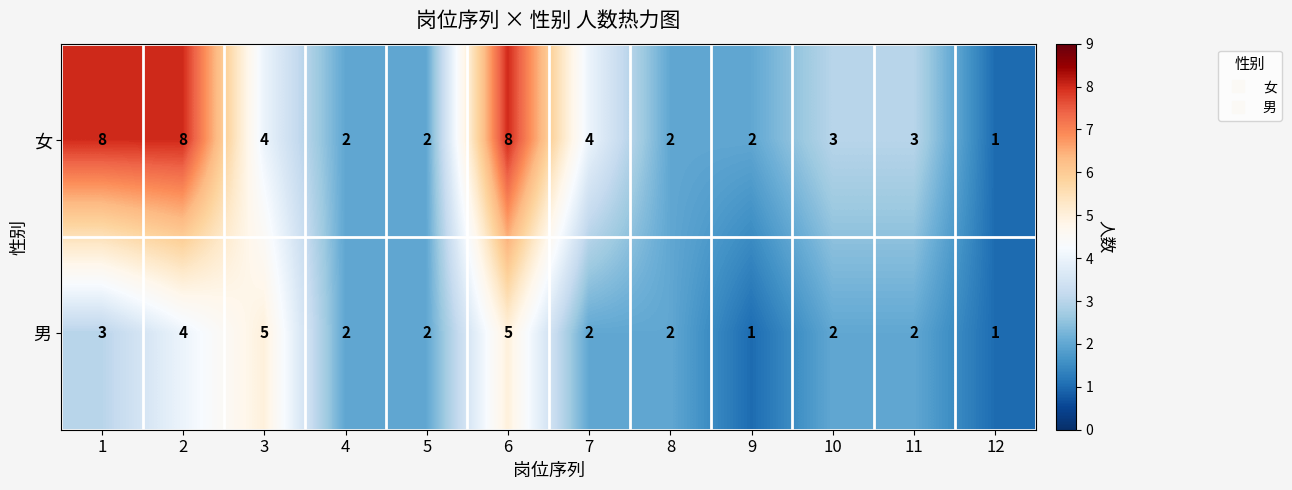

The value of 女 at 6 is 5. True or false?

False